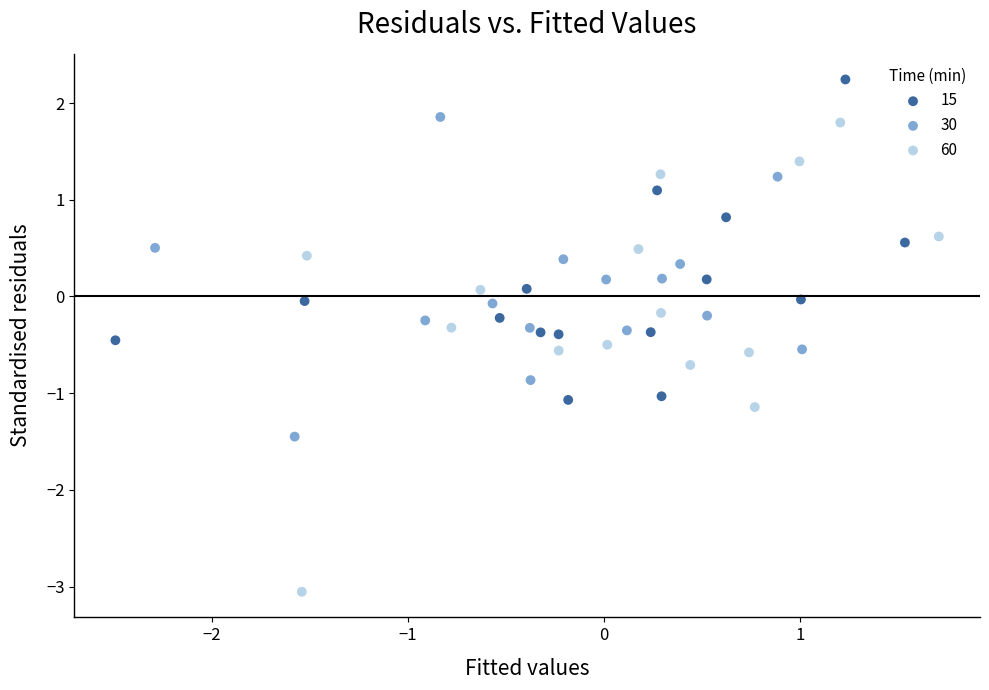

Which series reaches the minimum Y coordinate?

60